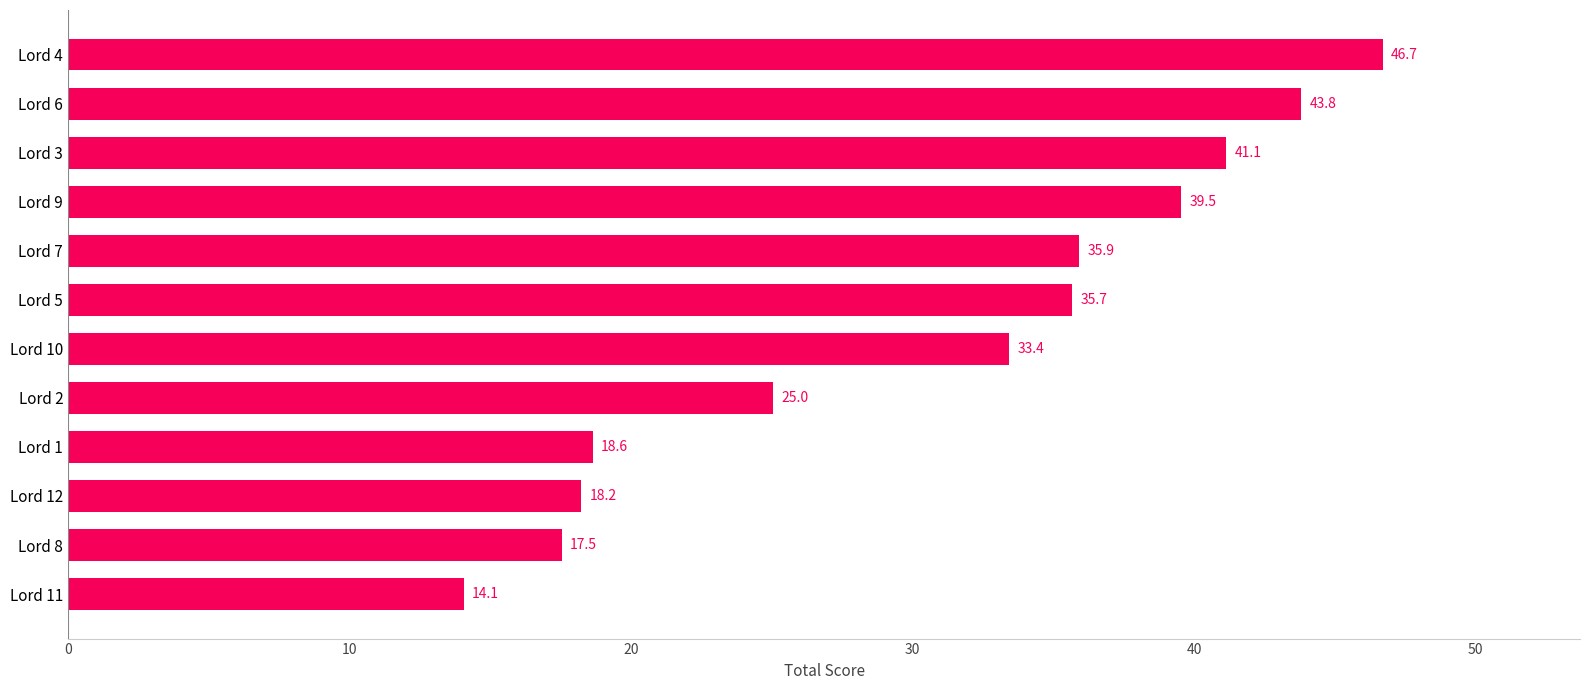

The chart shows a value of 25.0 at Lord 2. True or false?

True